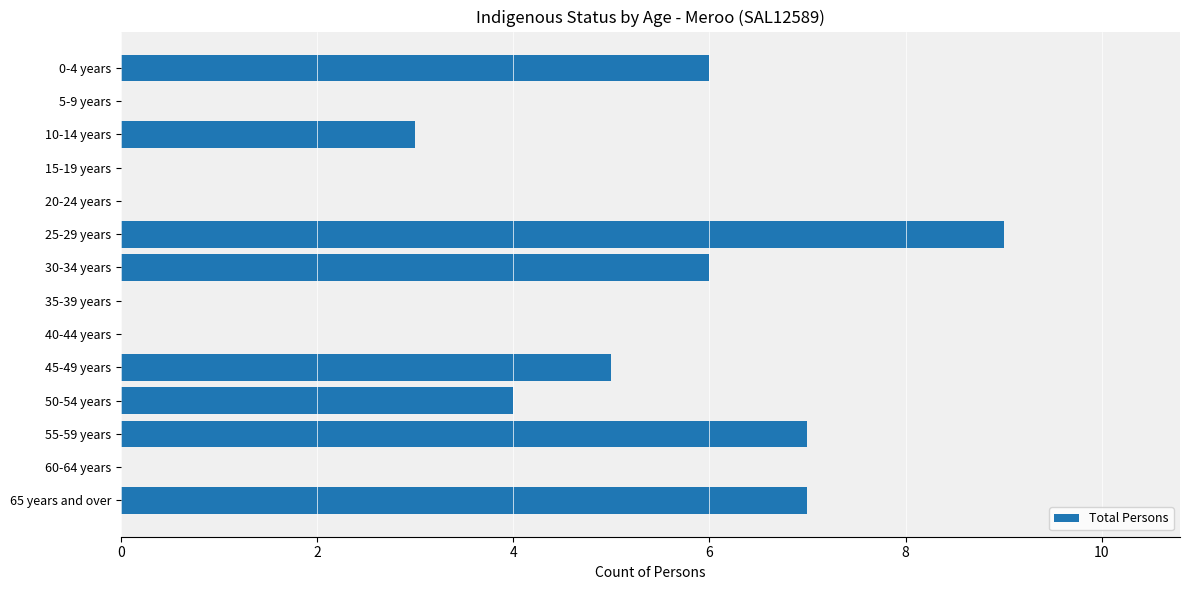

Which category has the highest value across all series?

25-29 years